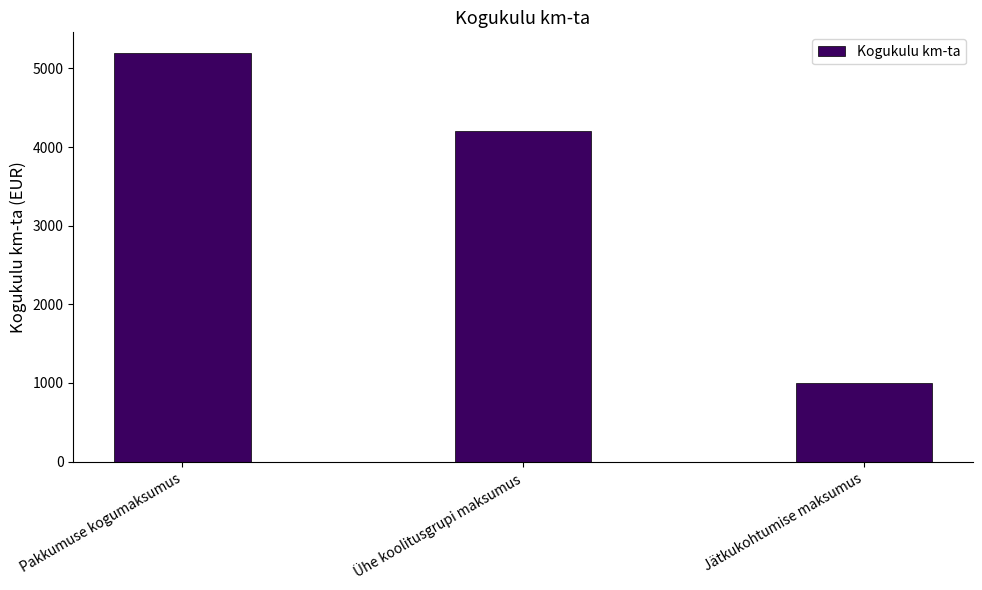

How many data points are less than 4200?

1